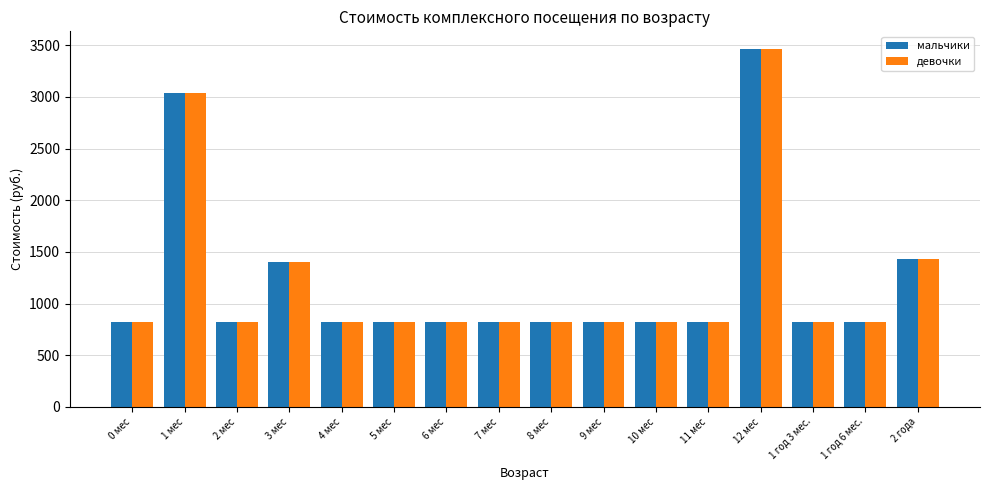

What is the label of the 7th bar from the right?

9 мес